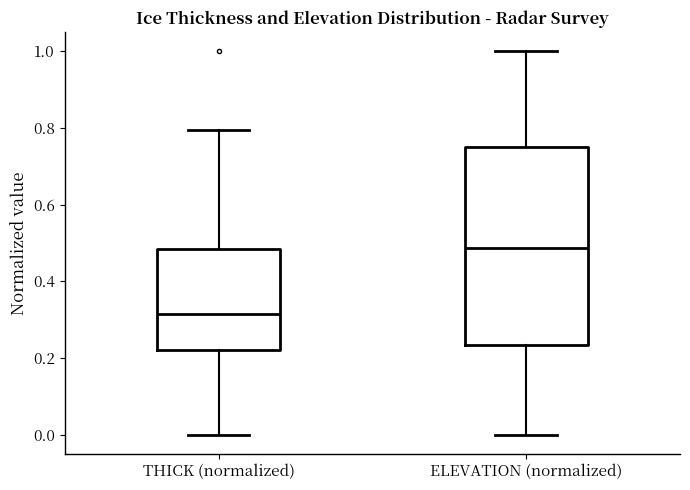

Which box's median line is the highest?

ELEVATION (normalized)